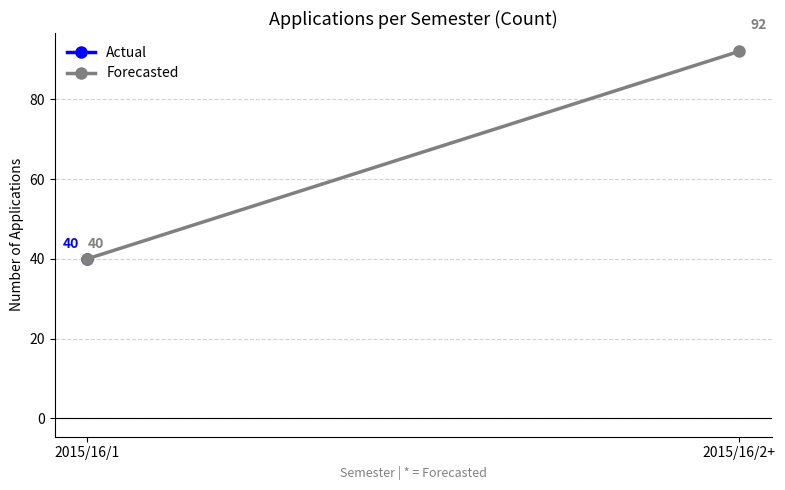

The value at 2015/16/2+ is 92. True or false?

True